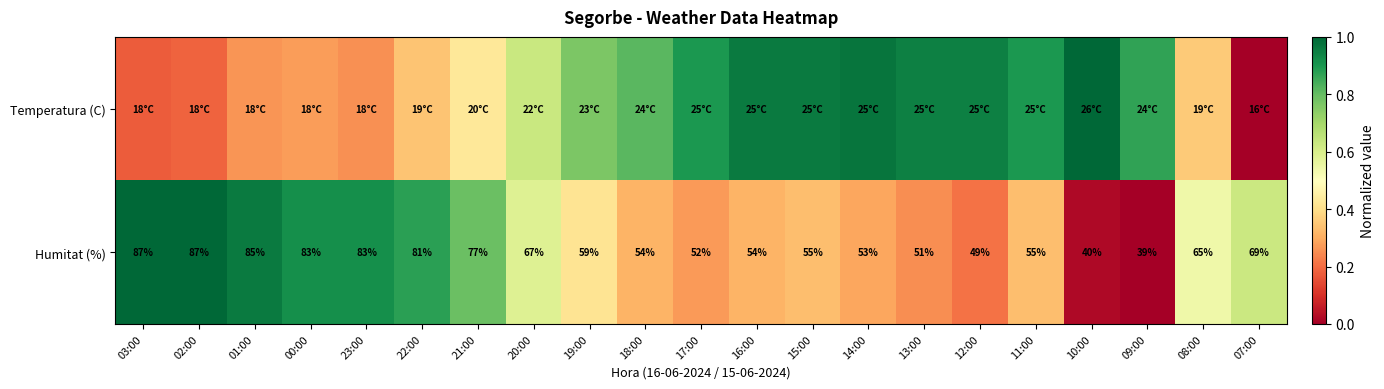

Between 13:00 and 11:00, which series saw the biggest shift?

Humitat (%)